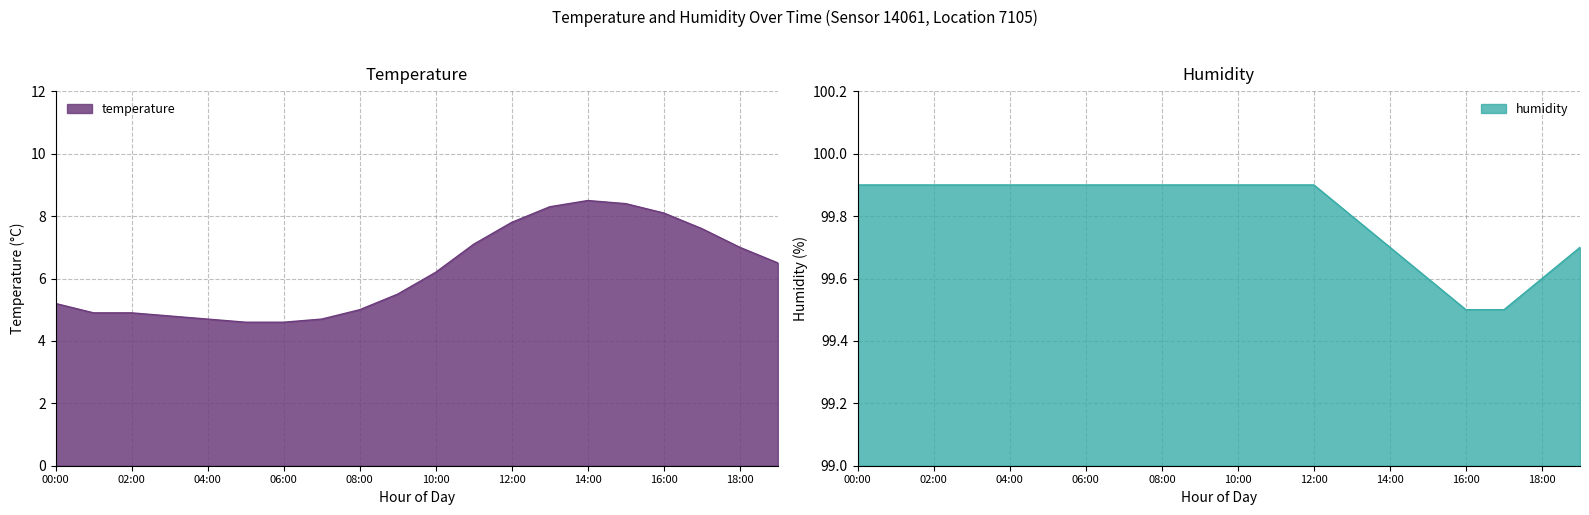

Does the chart display data point markers on the line(s)?

No